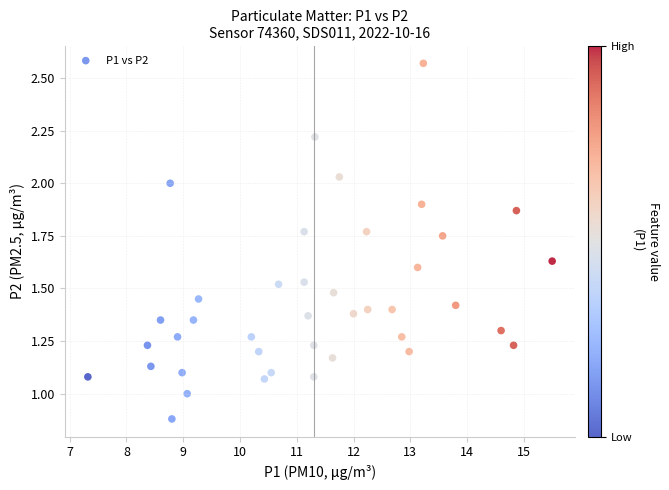

What is the range of X values (max minus min)?

8.2